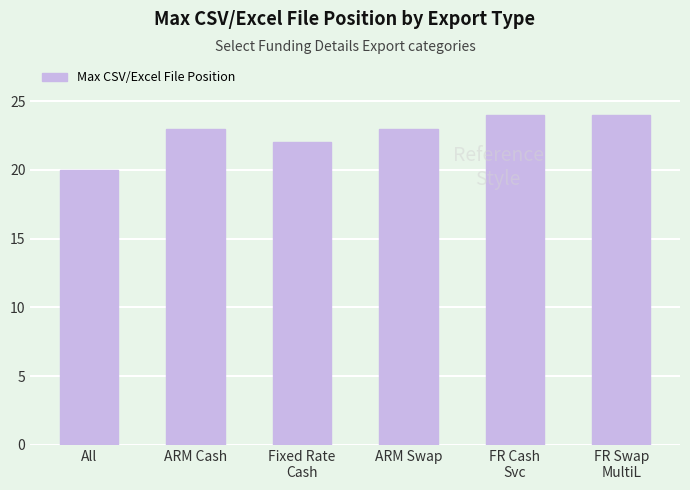

What is the ratio of the value at FR Swap
MultiL to the value at ARM Cash?

1.0